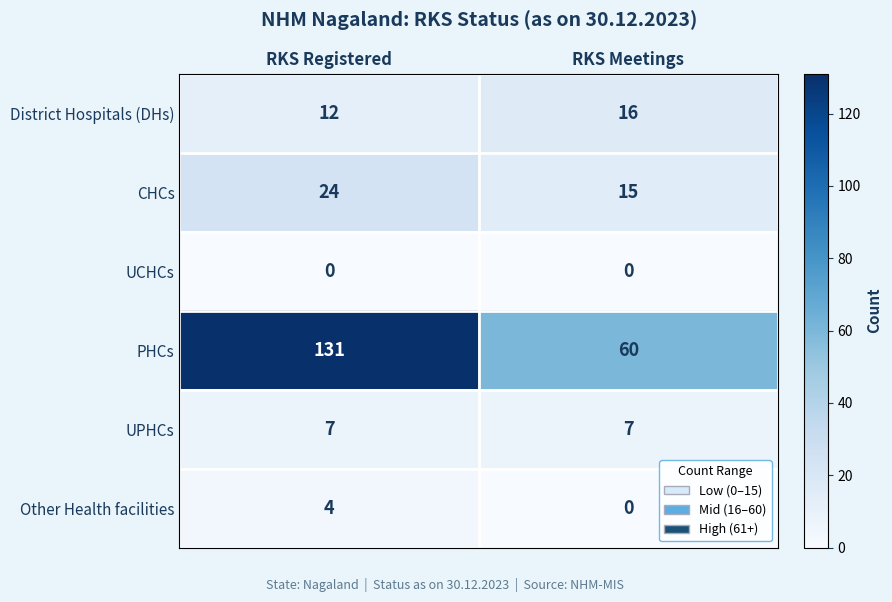

Reading right to left, transcribe all the data shown in this chart.

District Hospitals (DHs): 16	12
CHCs: 15	24
UCHCs: 0	0
PHCs: 60	131
UPHCs: 7	7
Other Health facilities: 0	4